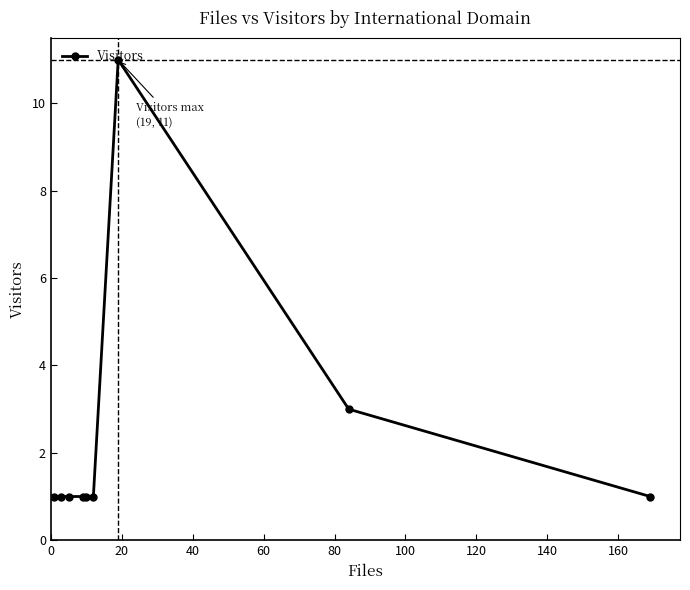

What is the value of the 6th point from the left?

1